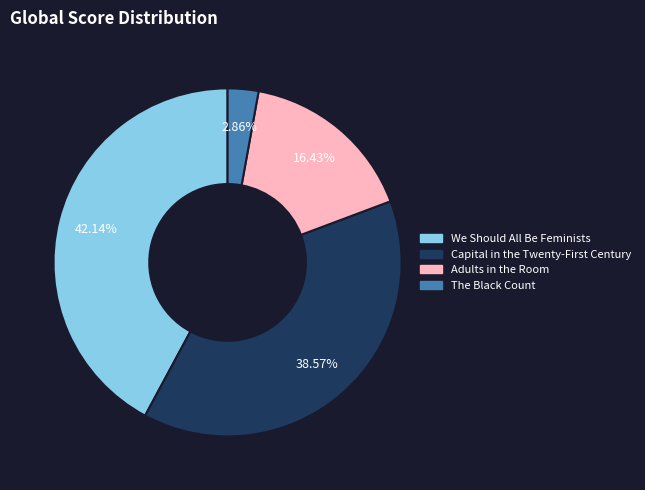

What percentage is NOT represented by The Black Count?

97.1%